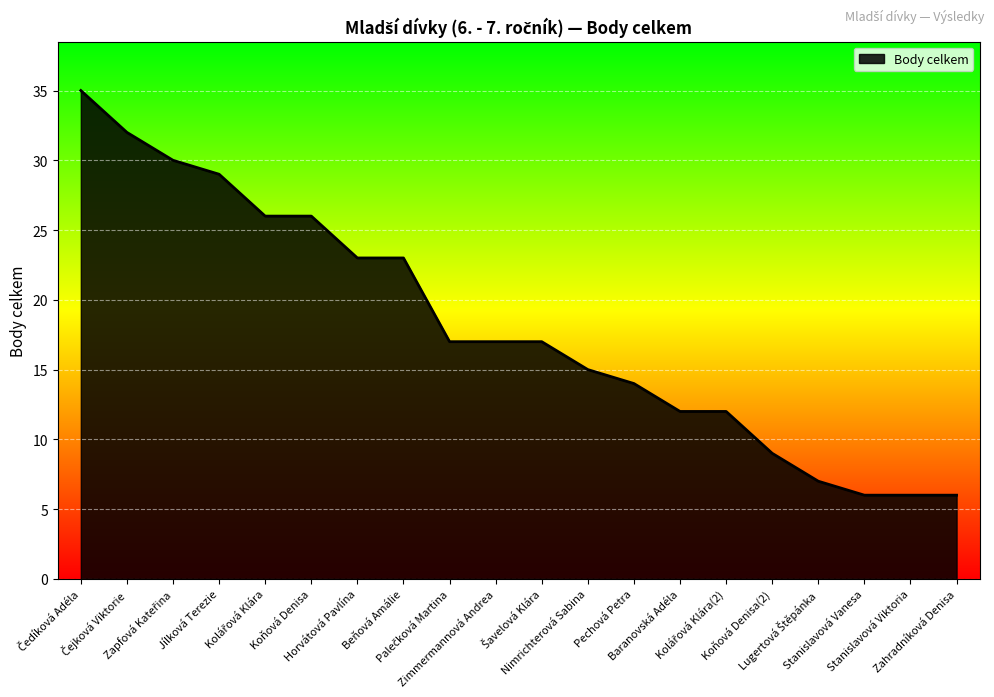

What is the difference between the maximum and minimum values?

29